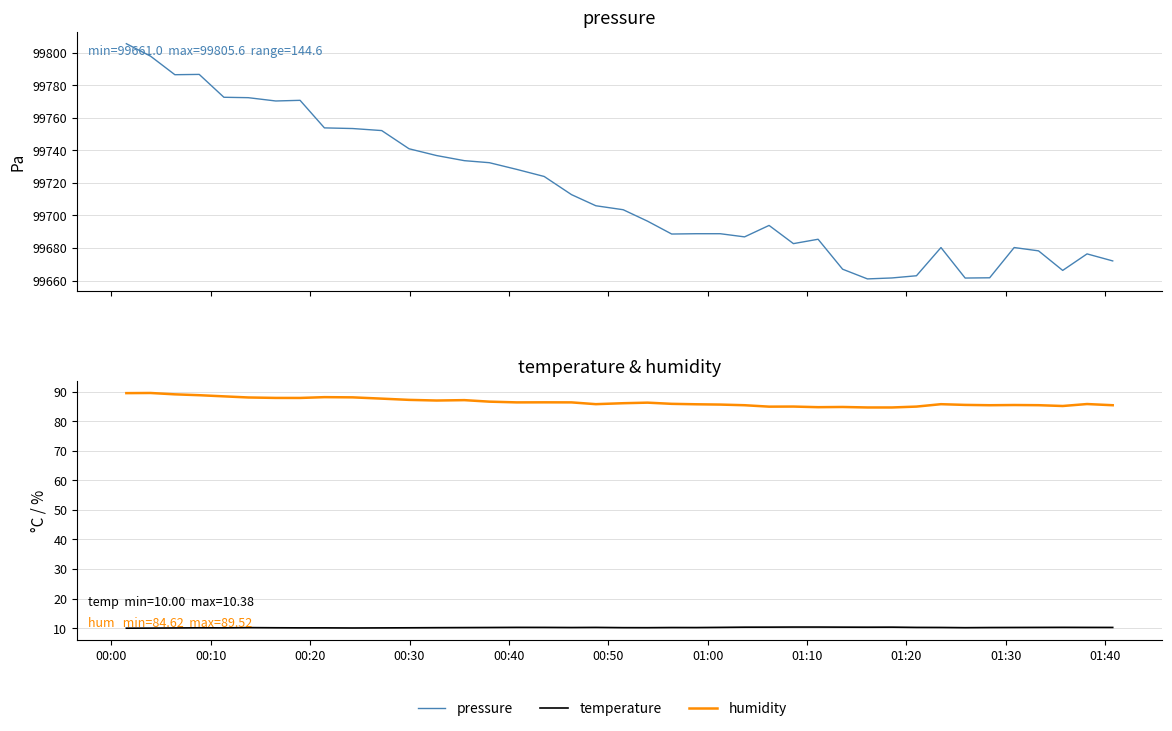

How many interior local valleys does the pressure series have?

8